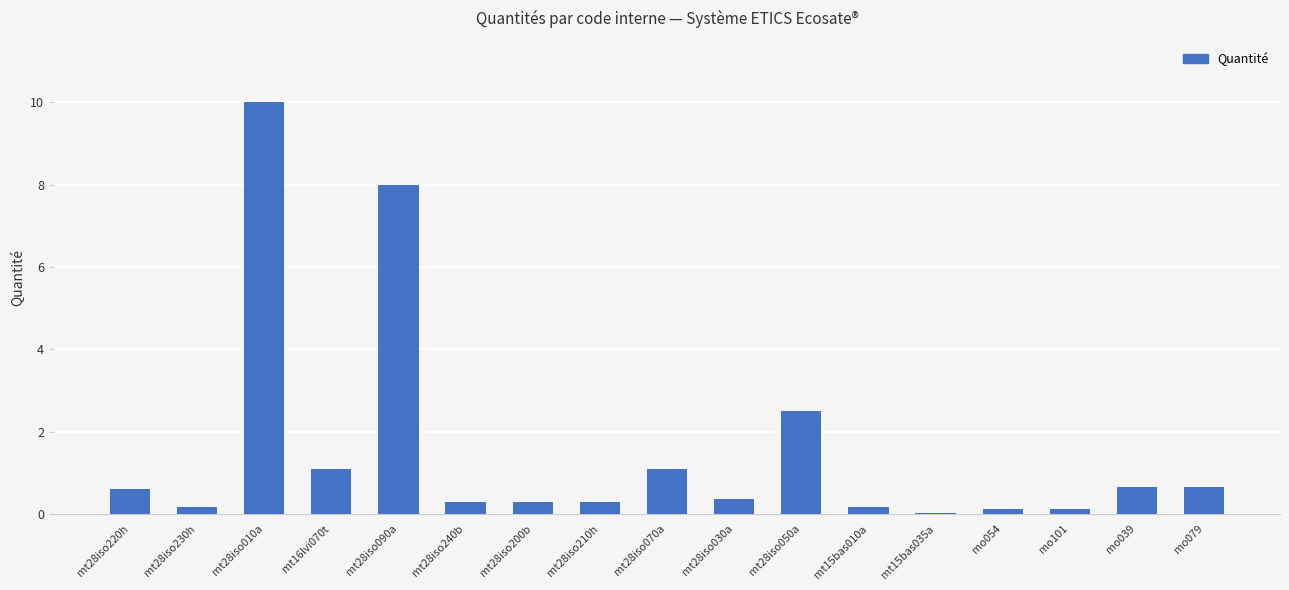

The chart shows a value of 0.3 at mo079. True or false?

False